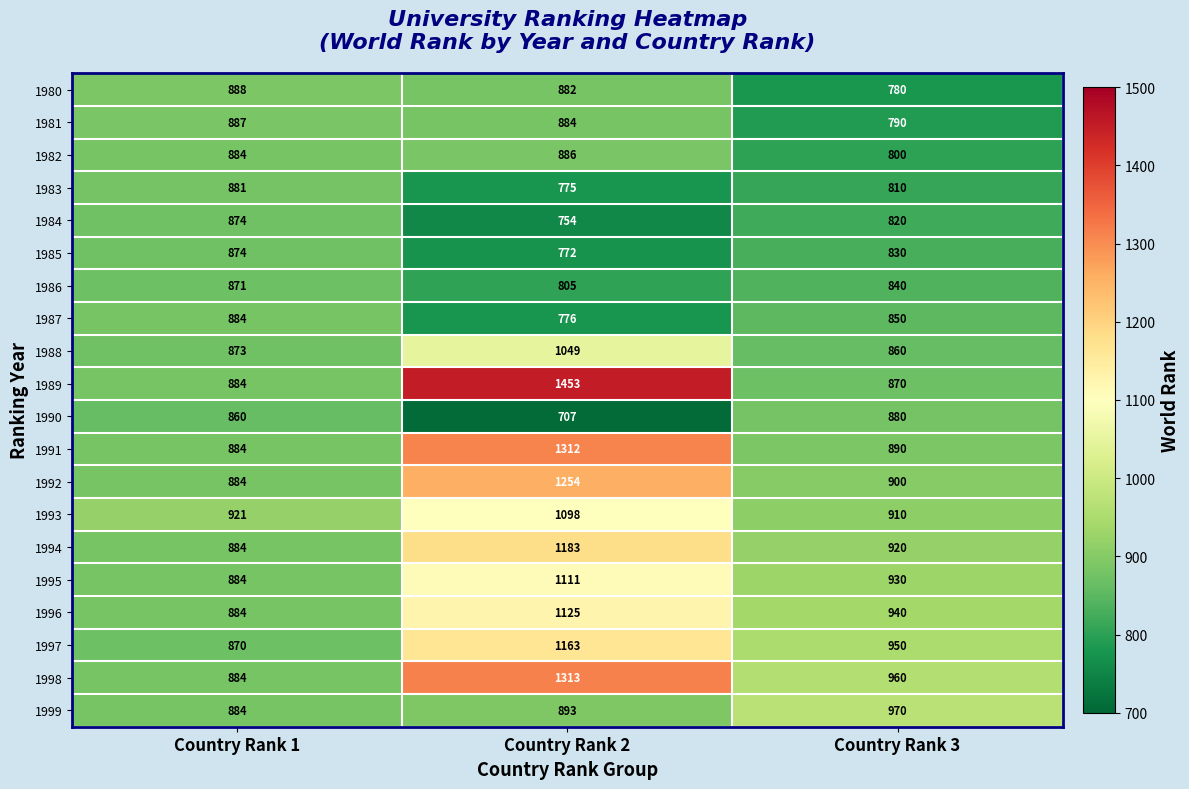

What is the sum of all 1990 values?

2447